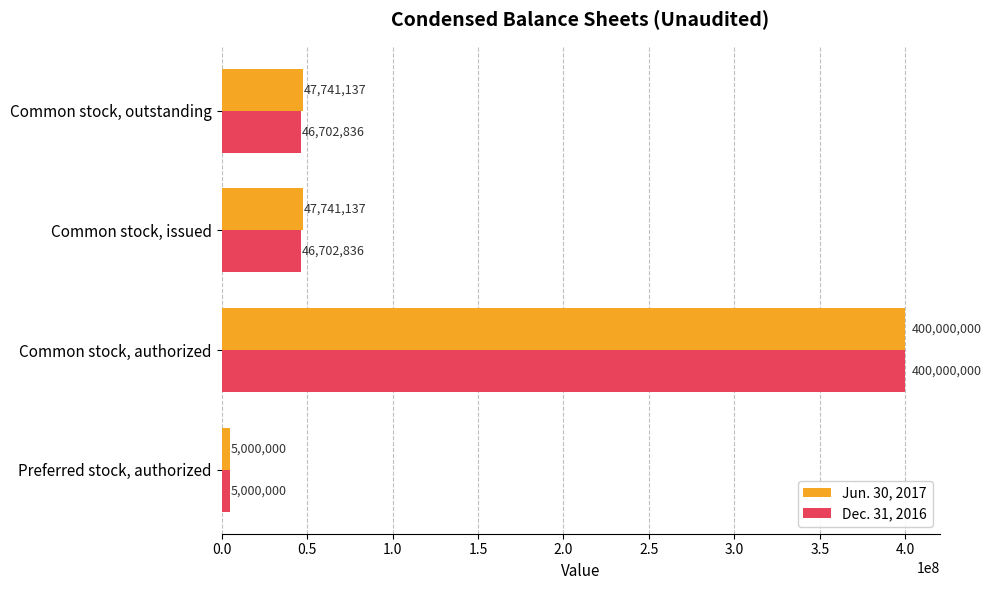

What is the difference between the maximum and minimum values in the Dec. 31, 2016 series?

395000000